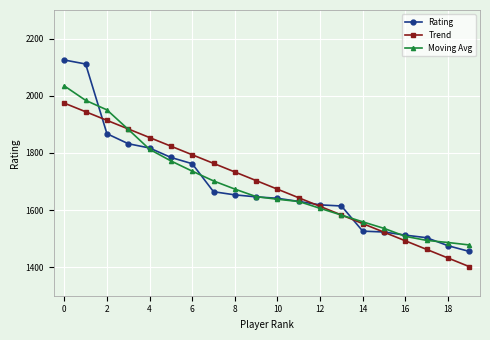

What is the value of the Moving Avg point at the 7th from the left?

1736.0